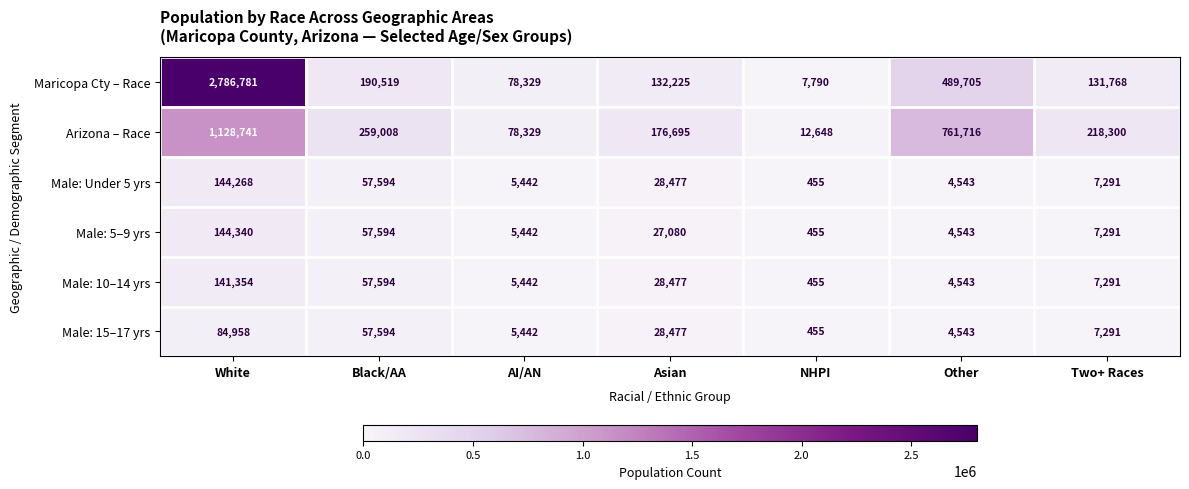

At which label does Male: 5–9 yrs first exceed 7291?

White